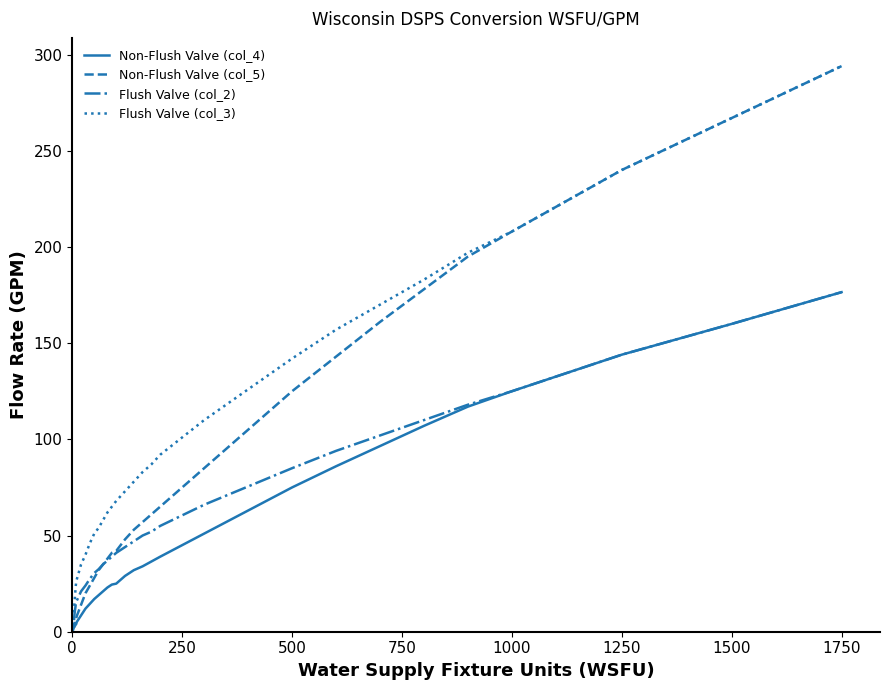

What is the difference between the maximum and minimum values?

293.5